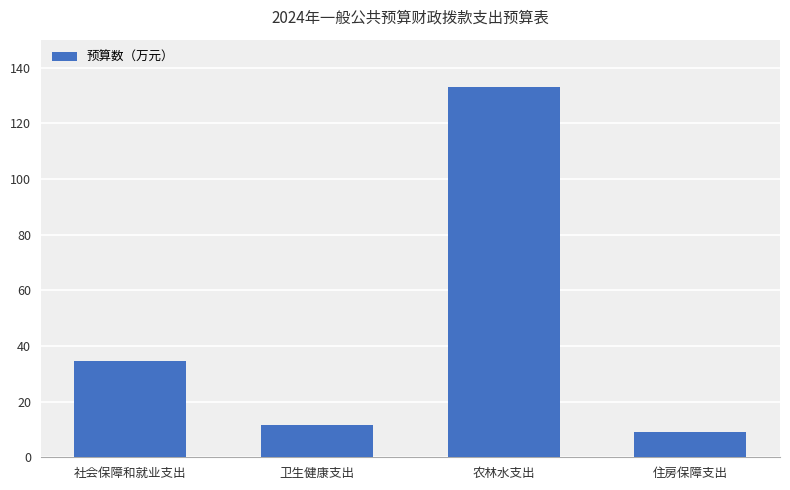

Rank the categories by value from lowest to highest.

住房保障支出, 卫生健康支出, 社会保障和就业支出, 农林水支出